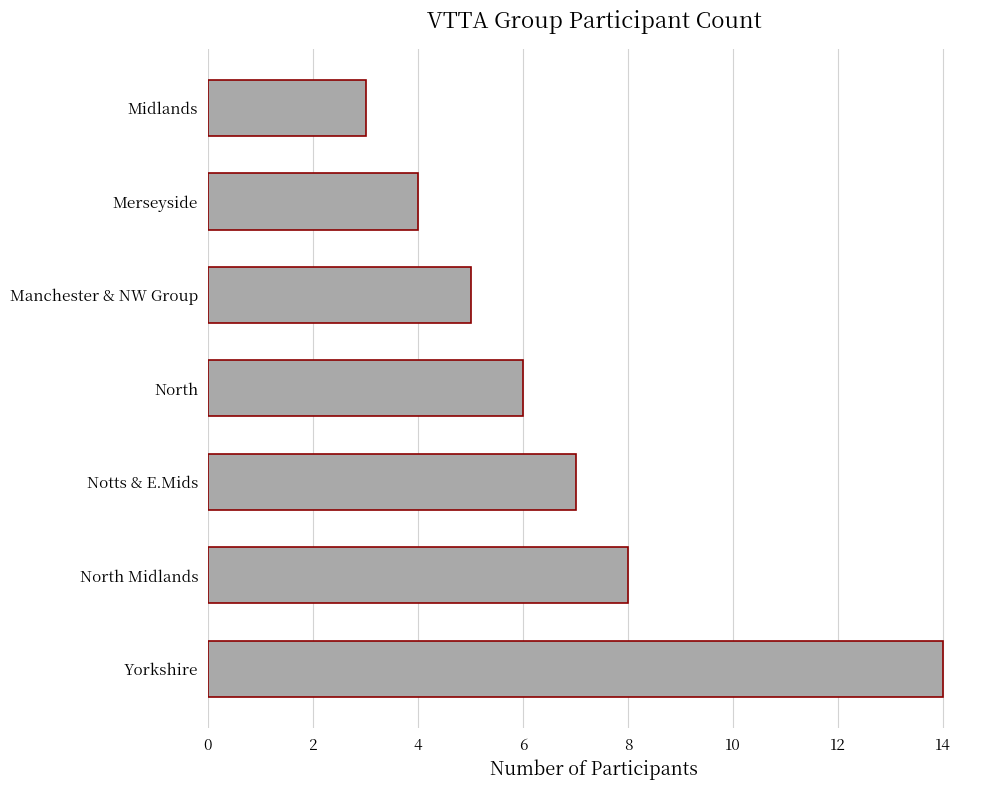

Rank the categories by value from highest to lowest.

Yorkshire, North Midlands, Notts & E.Mids, North, Manchester & NW Group, Merseyside, Midlands